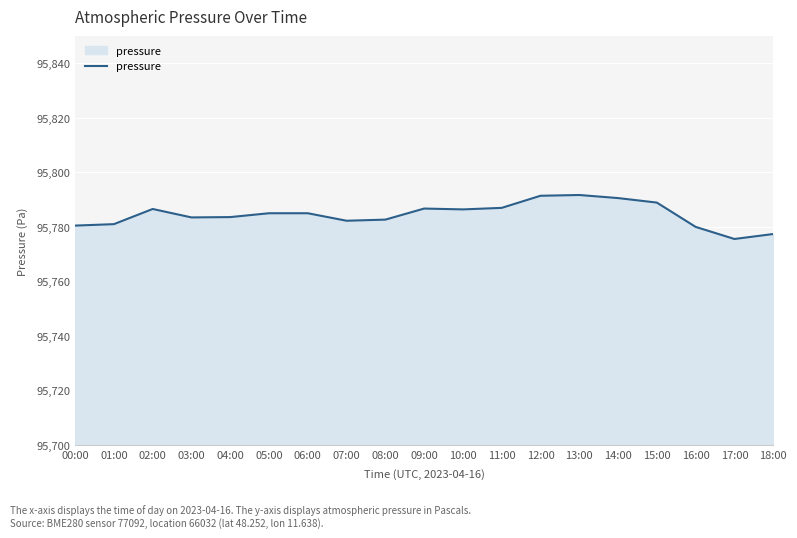

The chart shows a value of 161923.2 at 05:00. True or false?

False